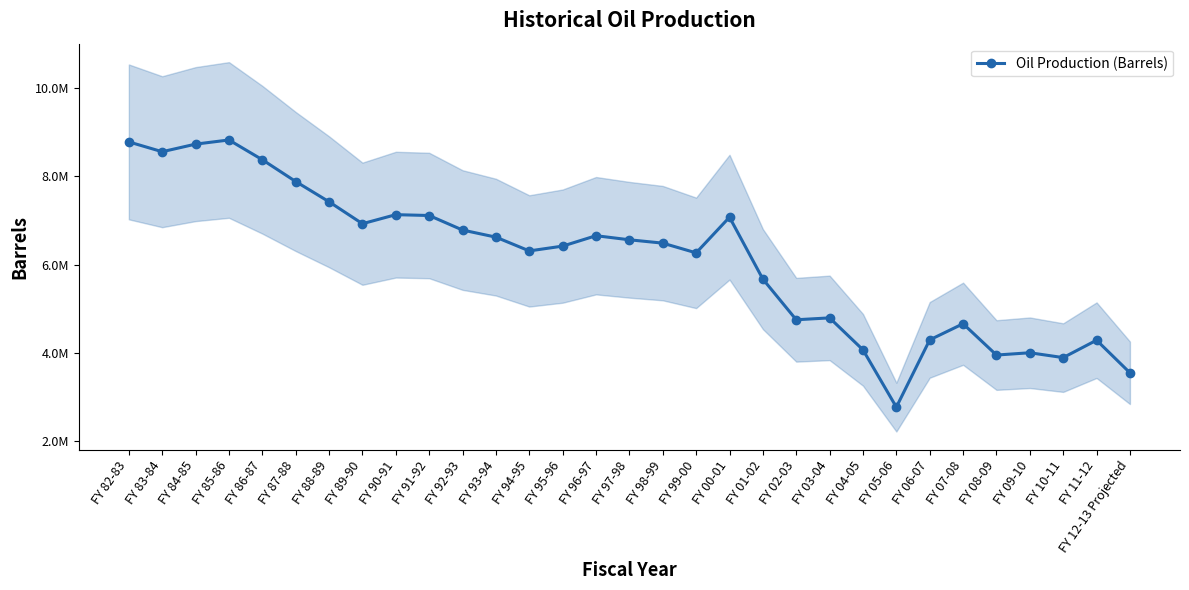

List the labels in order of value, largest first.

FY 85-86, FY 82-83, FY 84-85, FY 83-84, FY 86-87, FY 87-88, FY 88-89, FY 90-91, FY 91-92, FY 00-01, FY 89-90, FY 92-93, FY 96-97, FY 93-94, FY 97-98, FY 98-99, FY 95-96, FY 94-95, FY 99-00, FY 01-02, FY 03-04, FY 02-03, FY 07-08, FY 06-07, FY 11-12, FY 04-05, FY 09-10, FY 08-09, FY 10-11, FY 12-13 Projected, FY 05-06